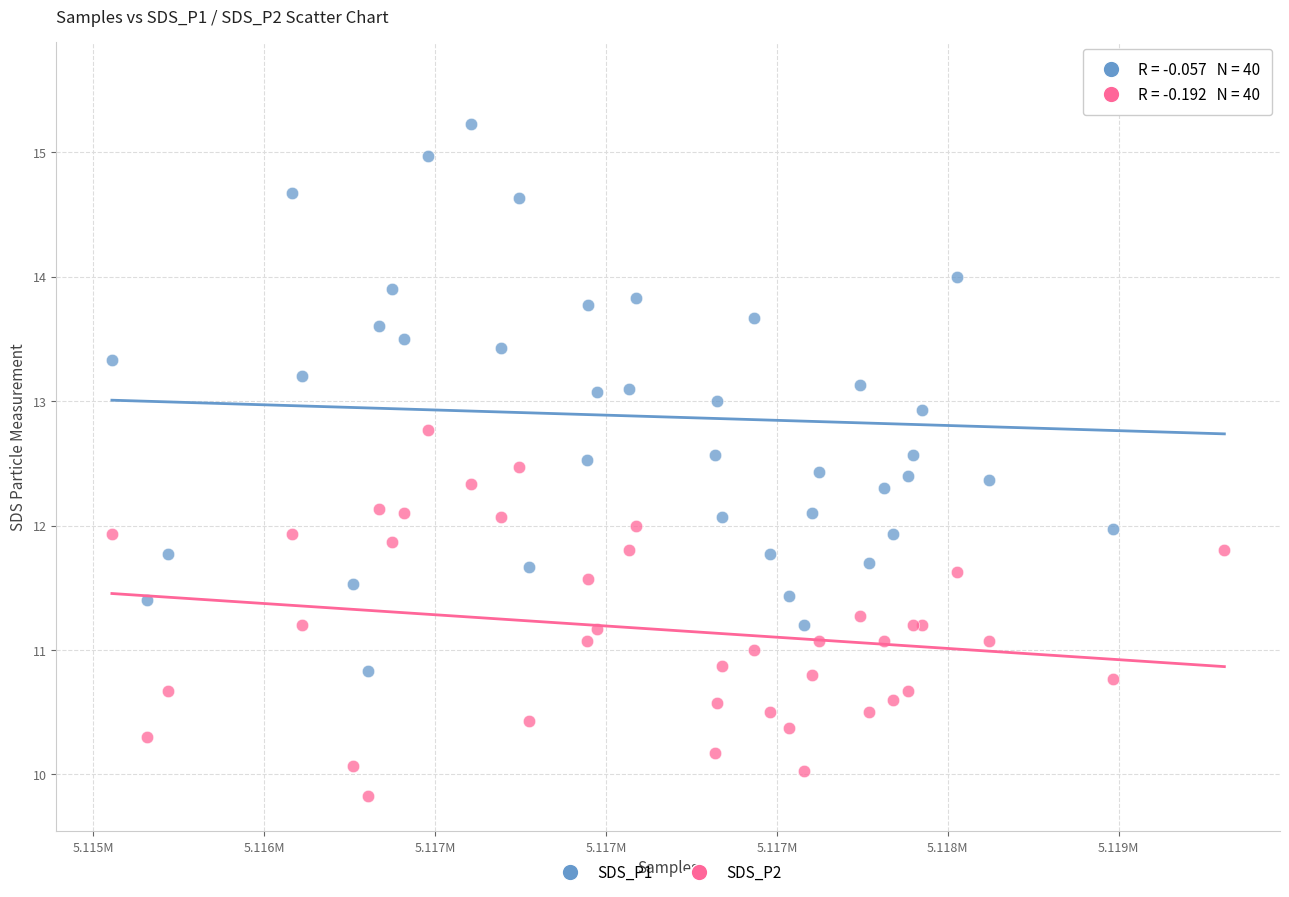

Which series contains the lowest Y value?

SDS_P2